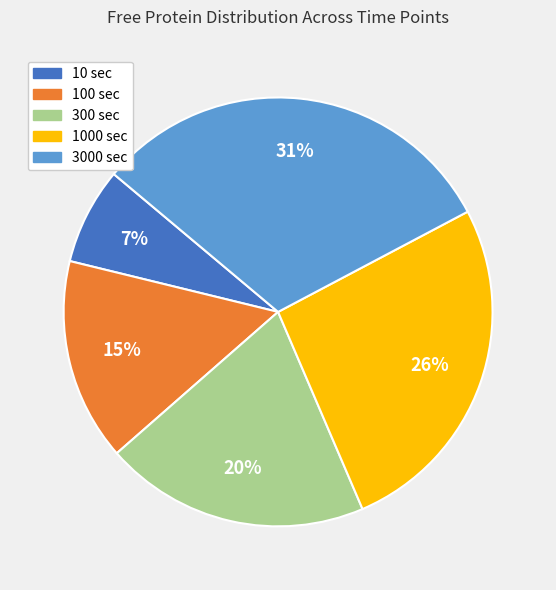

How many slices are in this pie chart?

5